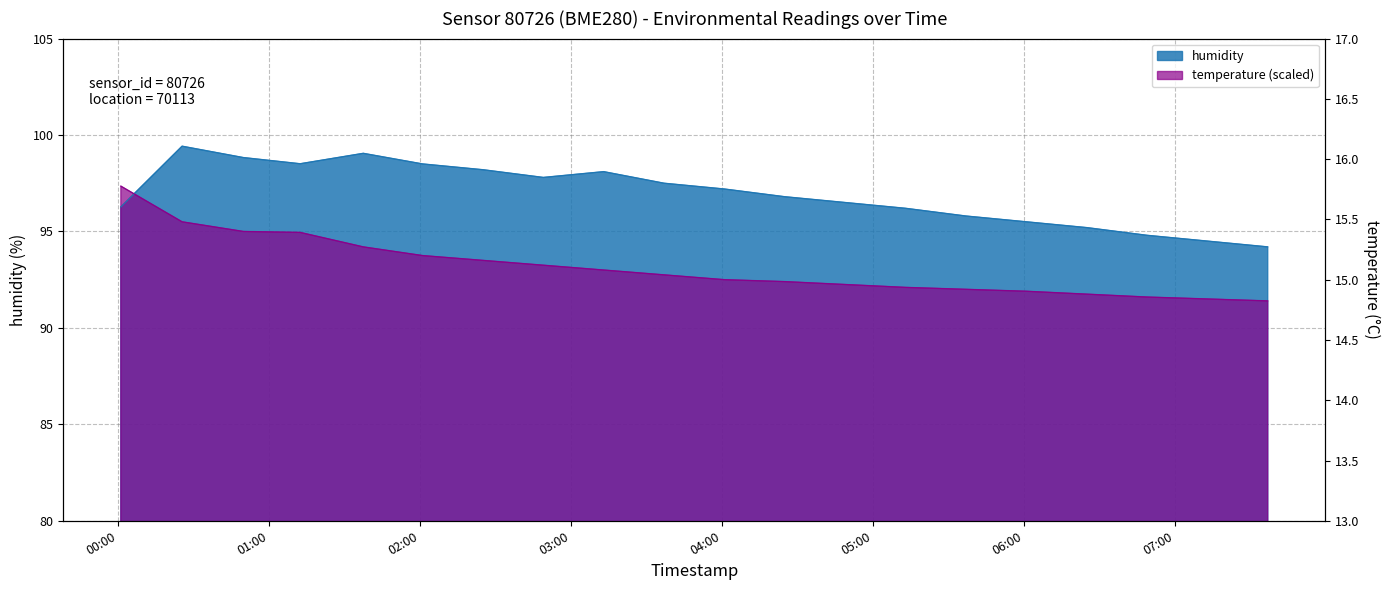

Rank the series by their average value, from lowest to highest.

temperature, humidity